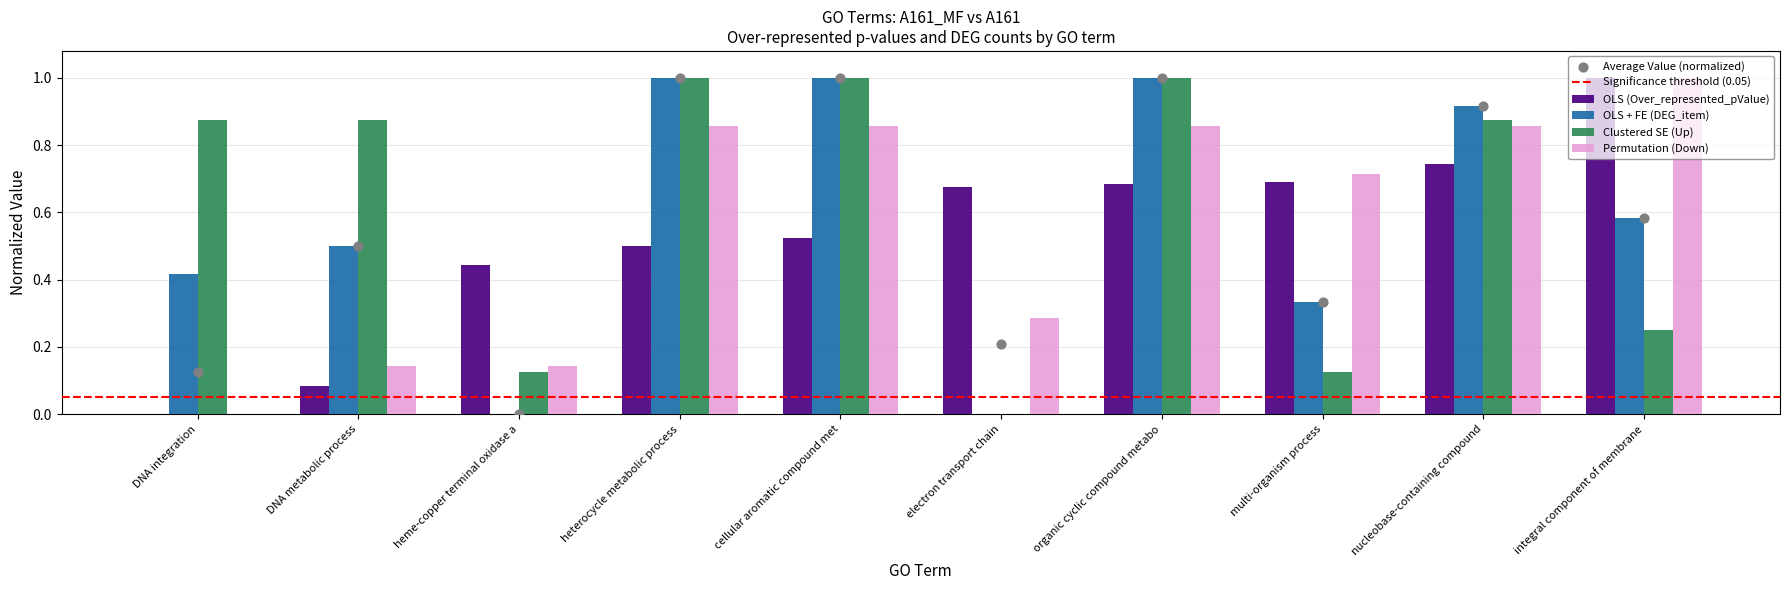

Which series reaches the minimum Y coordinate?

OLS (Over_represented_pValue)